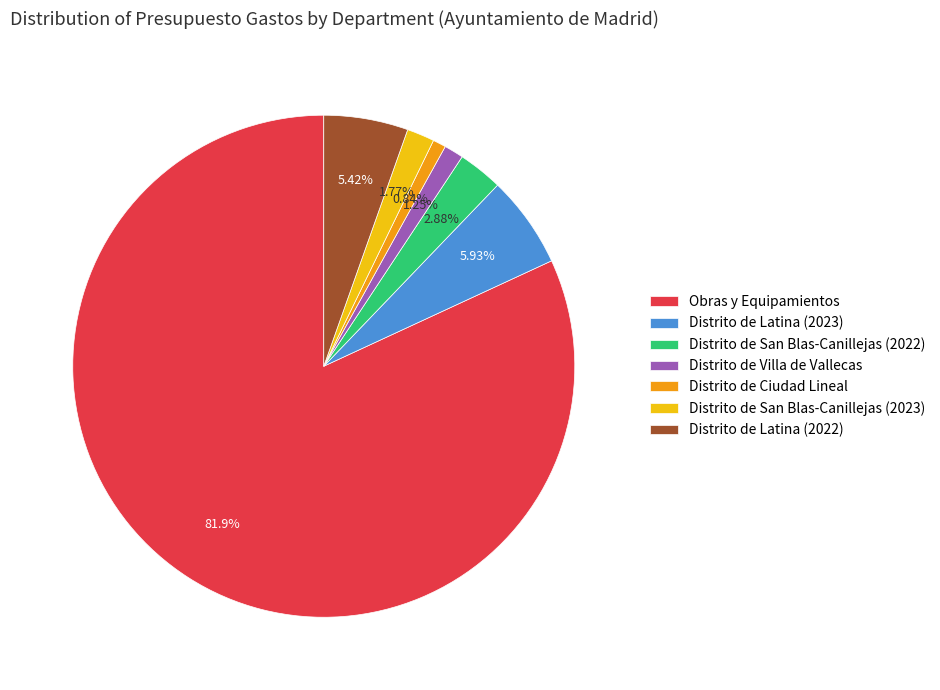

Which slice is the largest?

Obras y Equipamientos